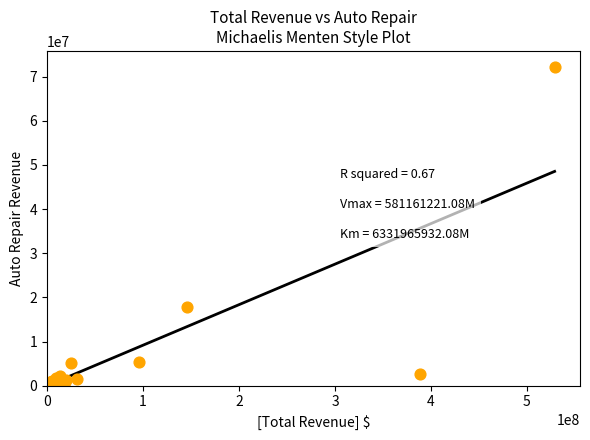

What Y value in the scatter plot is closest to 36116467?

17744501